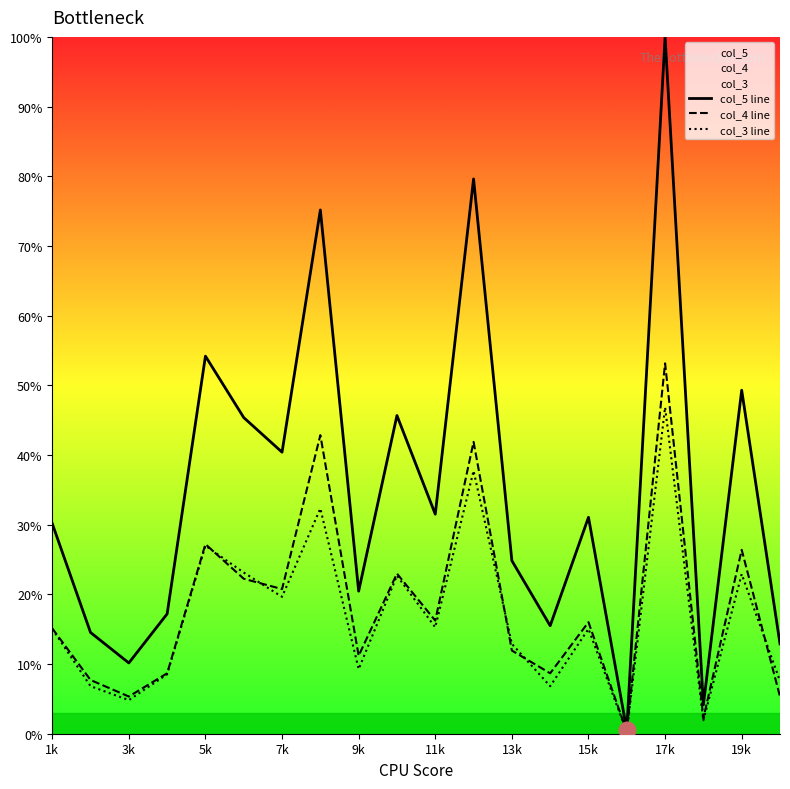

At how many categories does at least one series exceed 88?

1